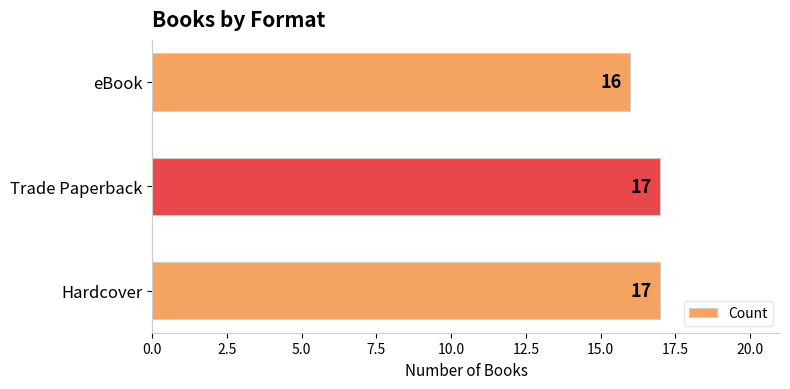

How many bars are there in total?

3